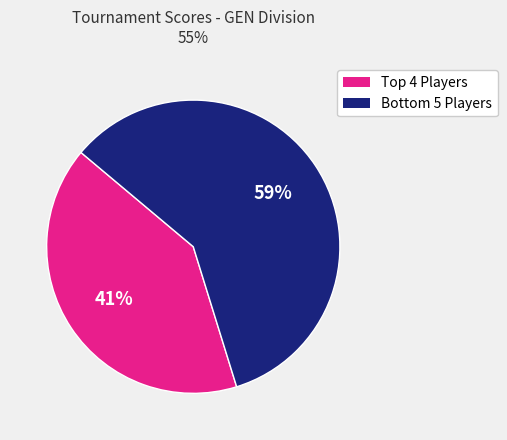

Is there a majority slice in this chart?

Yes